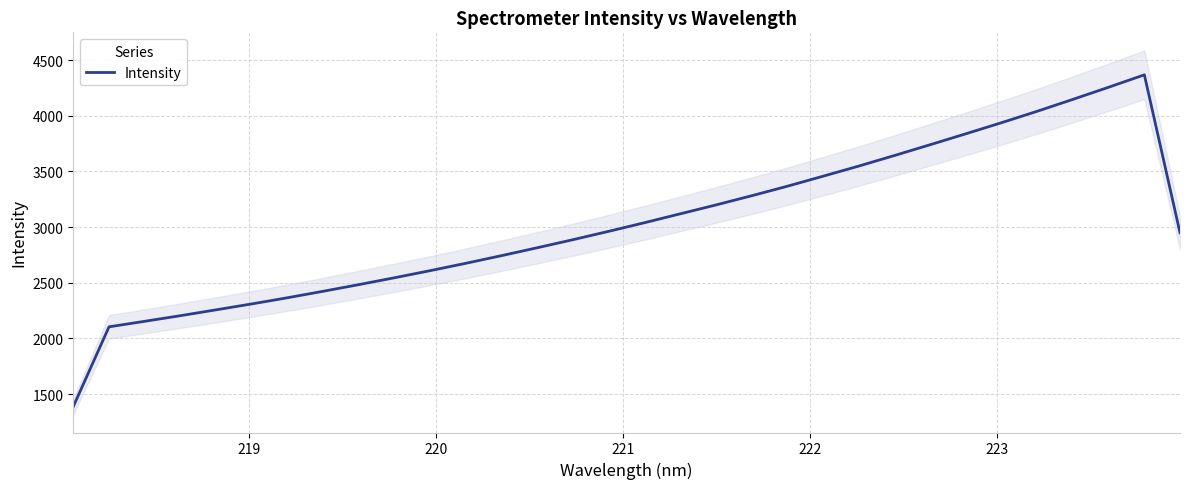

Is this an area chart (filled region under the line)?

No